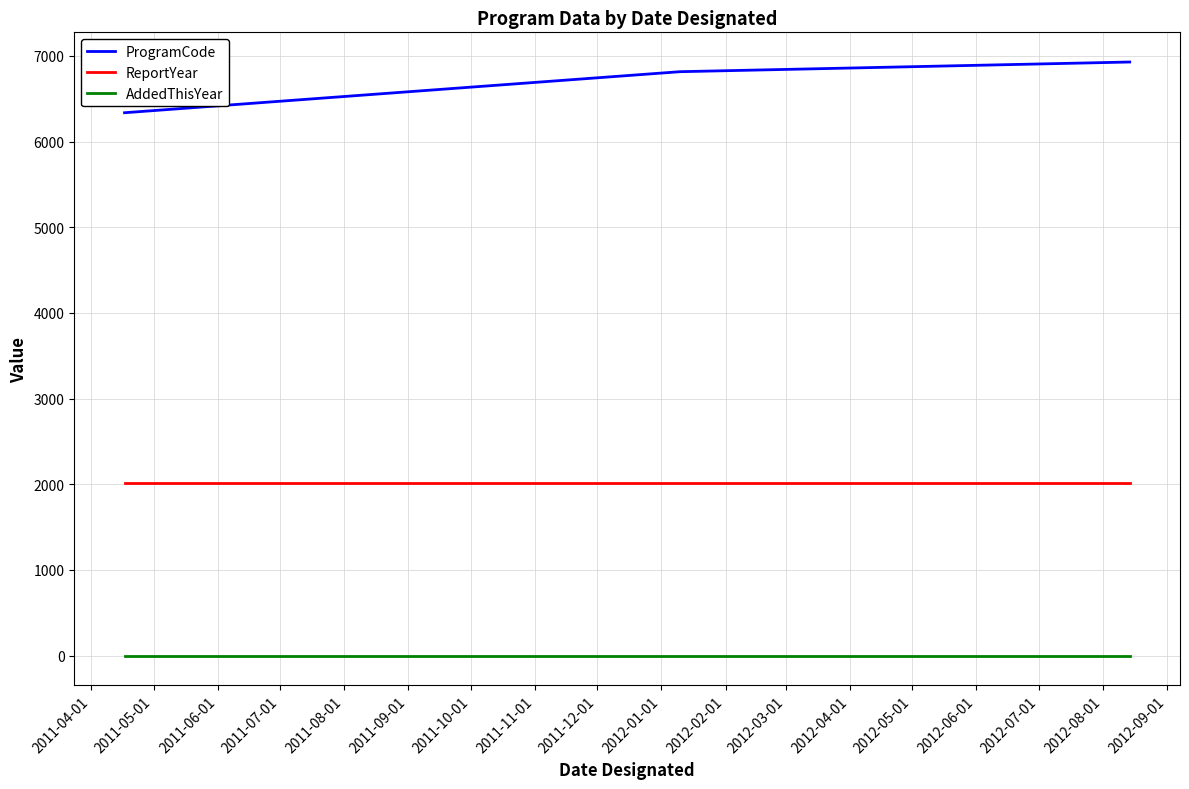

Count the number of categories in the chart.

3